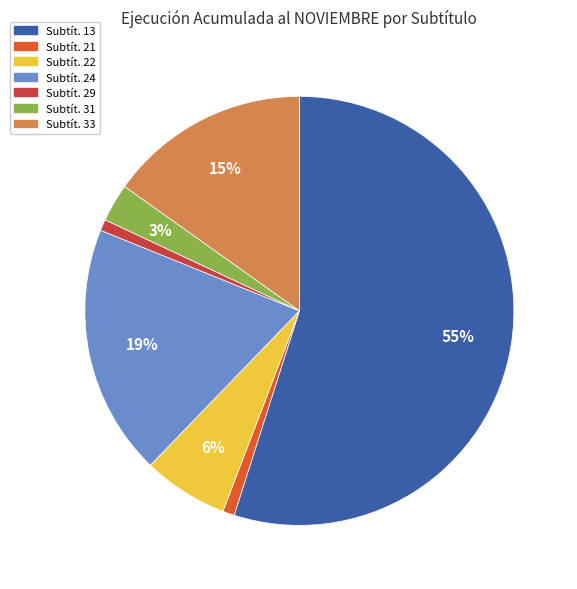

To the nearest percent, what is the difference between the largest and smallest slice percentages?

54%